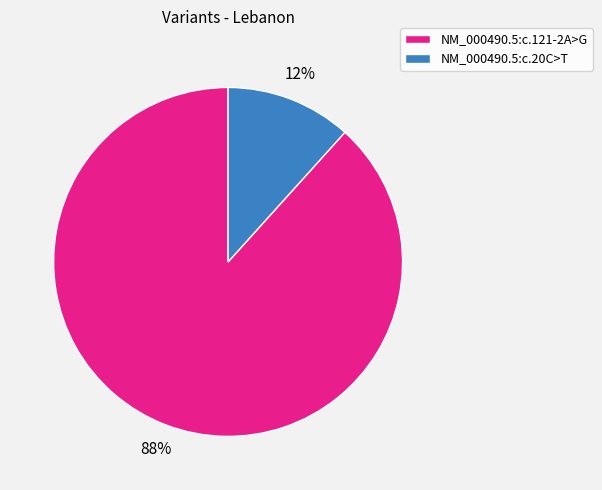

Which category accounts for the majority?

NM_000490.5:c.121-2A>G